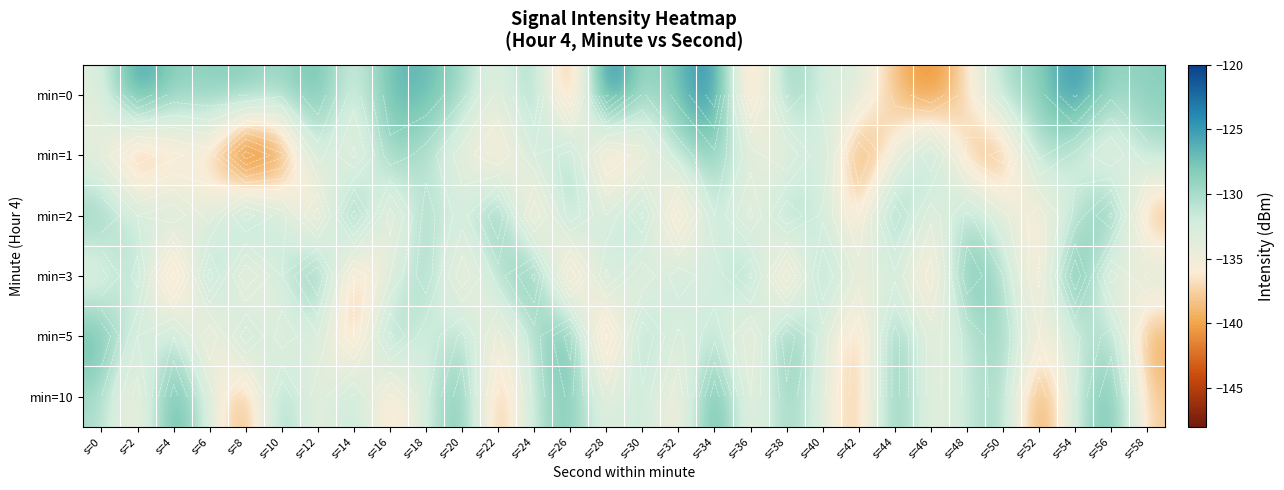

What is the maximum value shown in the chart?

-121.5